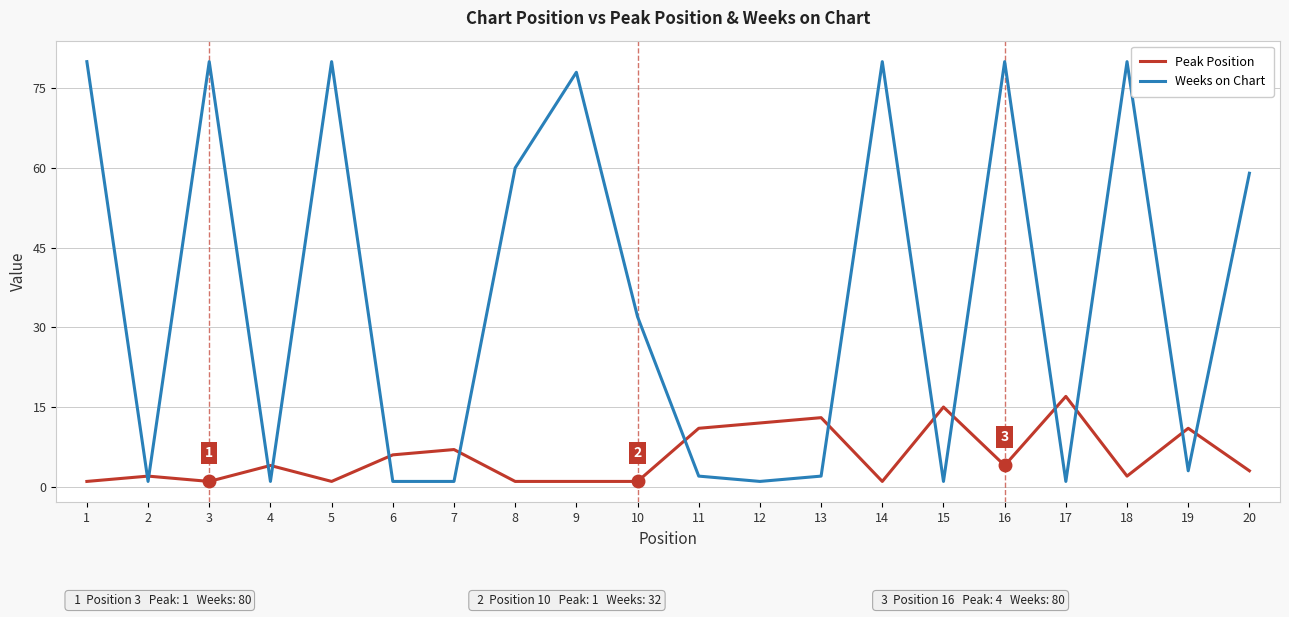

True or false: Peak Position has more than 2 interior local peaks.

True